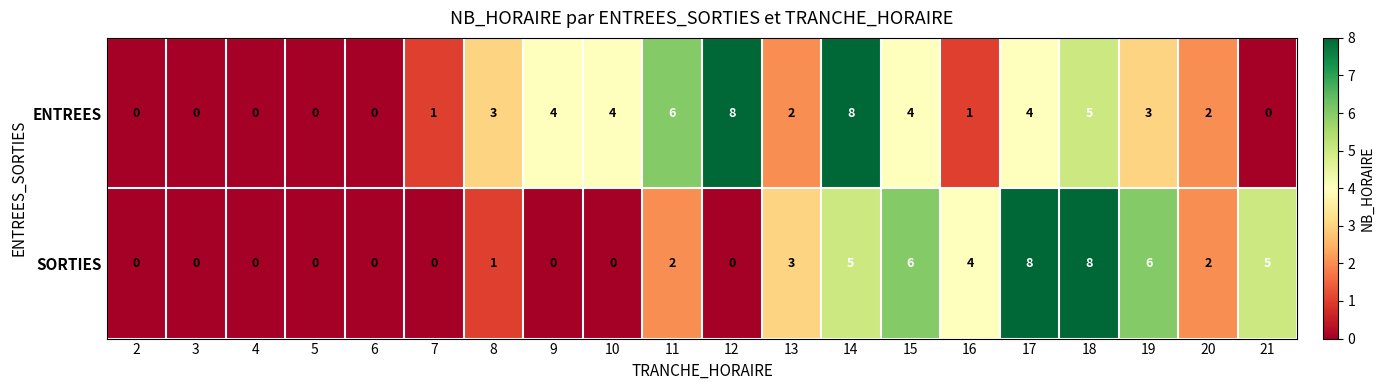

How many positive values does the SORTIES series have?

11